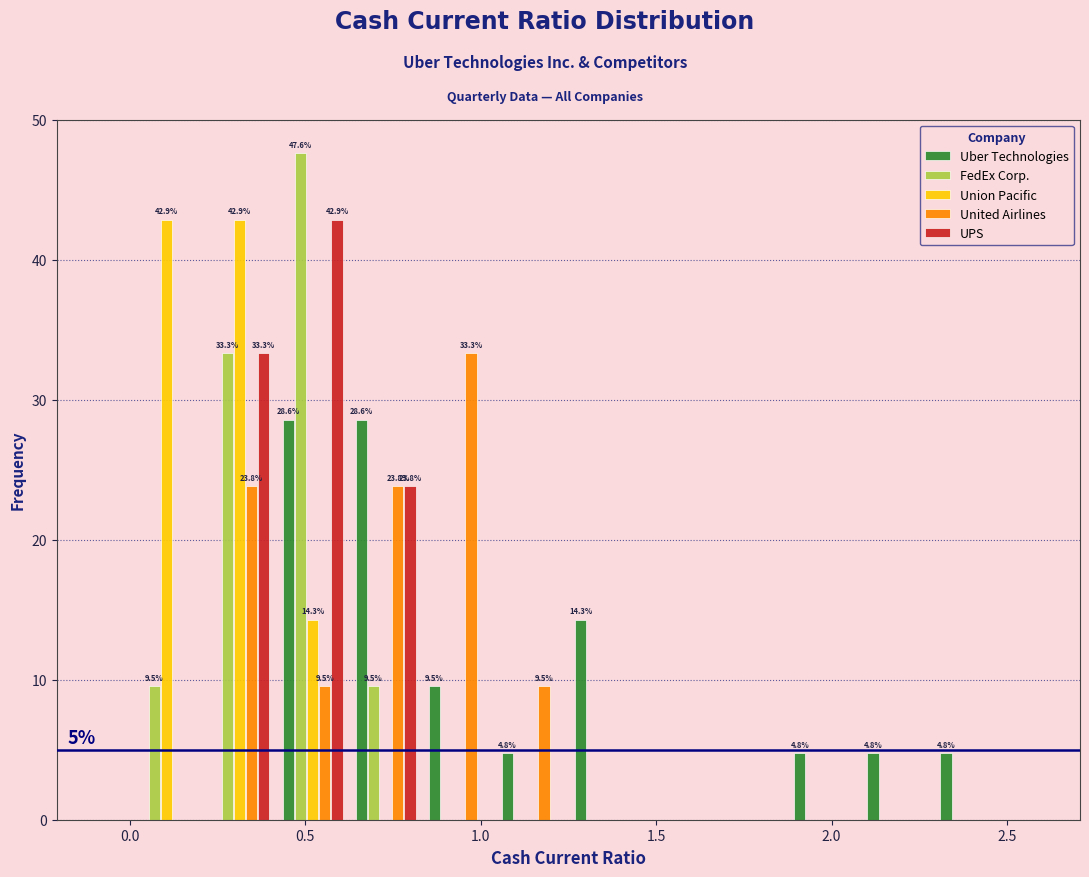

In the United Airlines series, which range on the x-axis has the tallest bar?

0.85 to 1.05